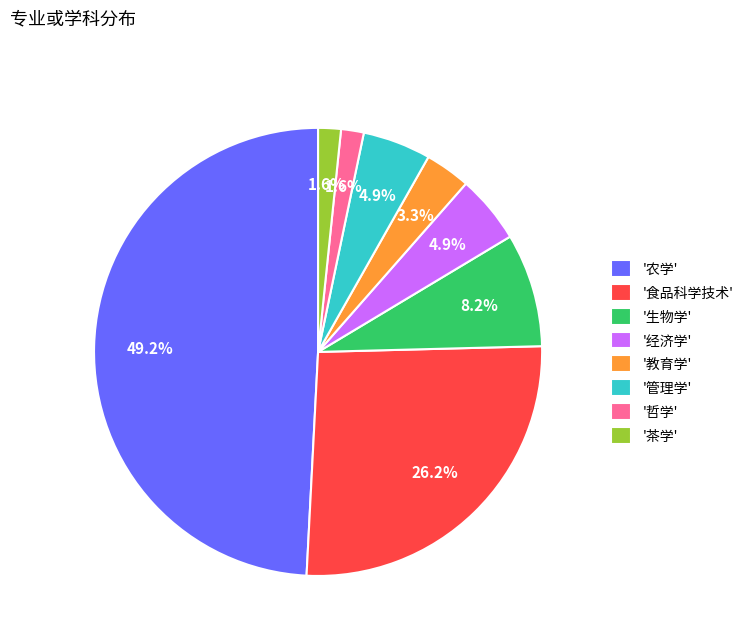

What is the total percentage of '哲学' and '生物学'?

9.8%